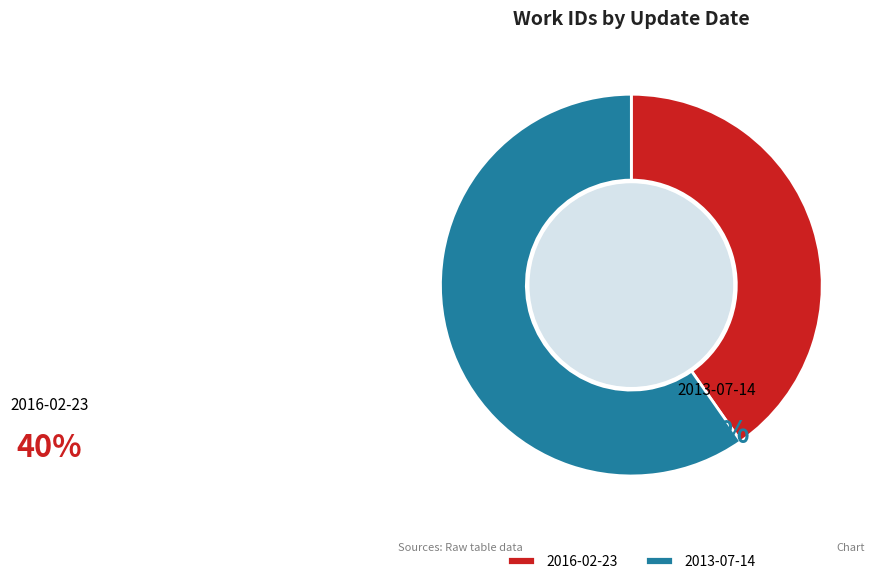

Is it true that 2013-07-14 is 46% of the pie?

False